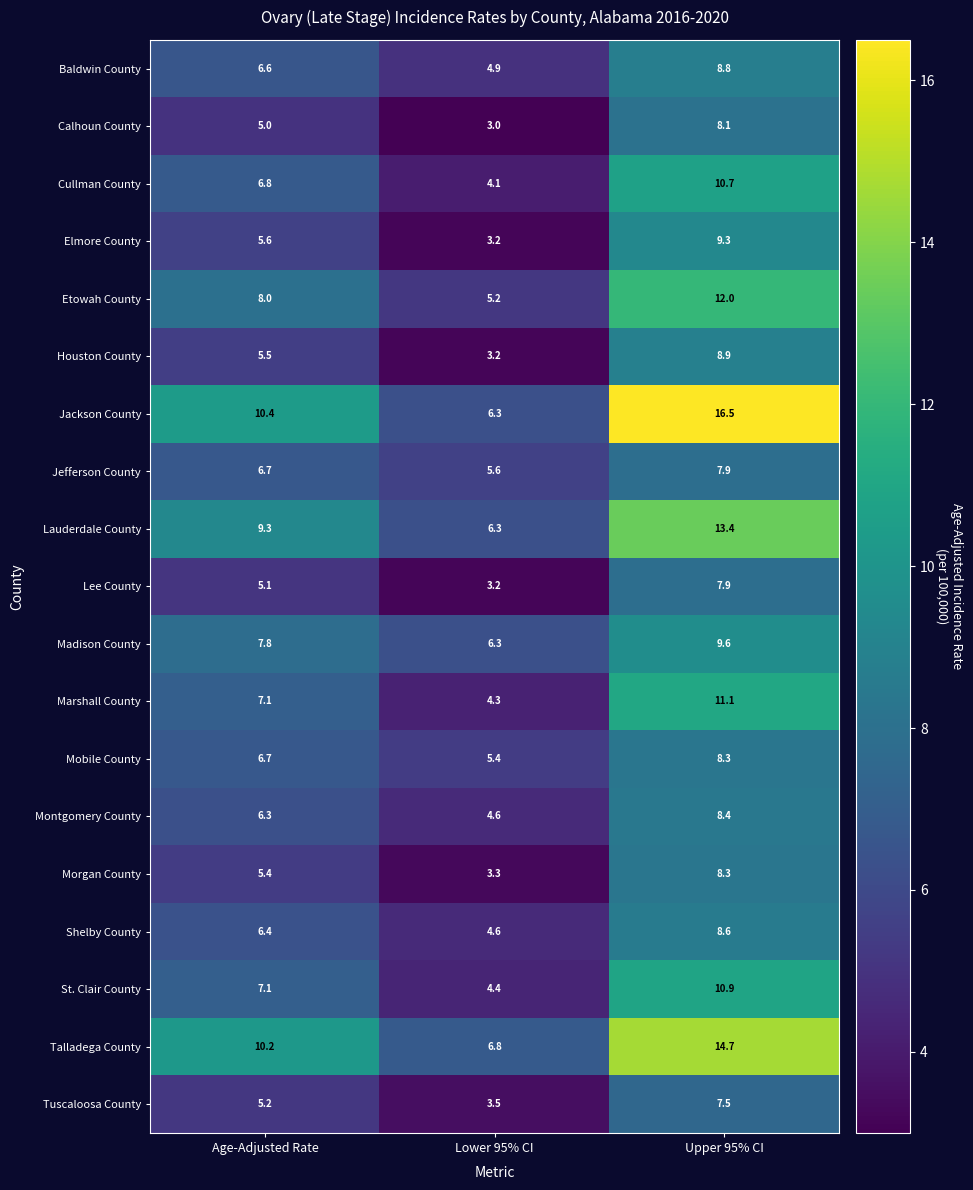

At which category is the sum across all series the highest?

Upper 95% CI